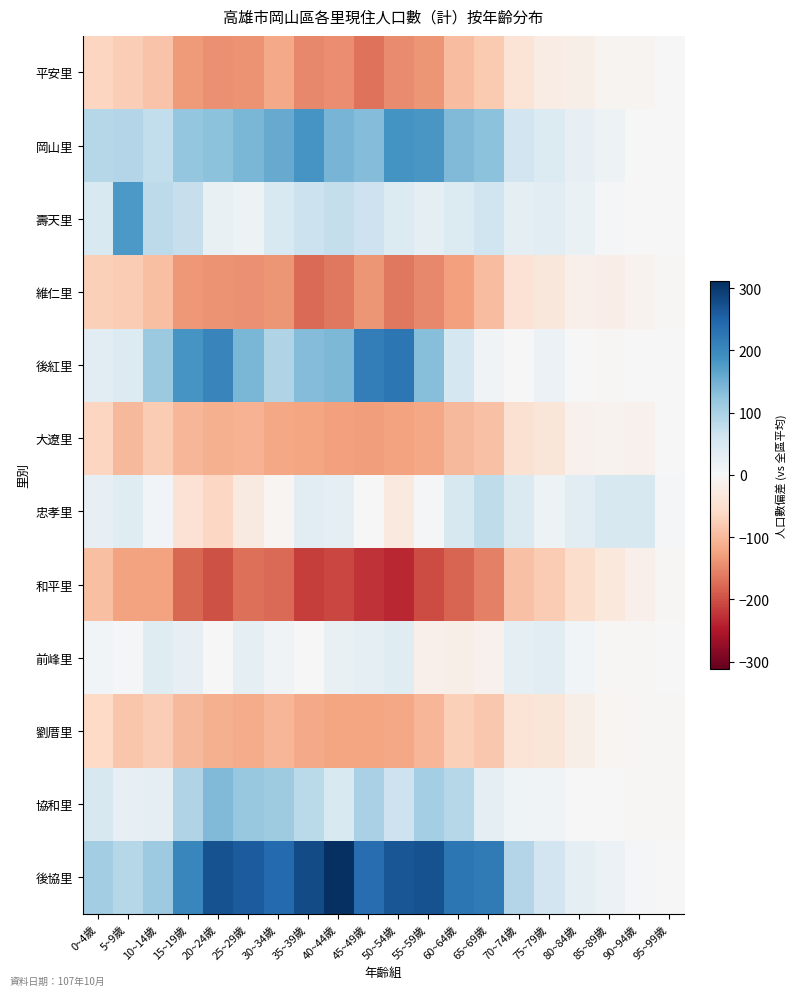

How many data points does each series have?

20